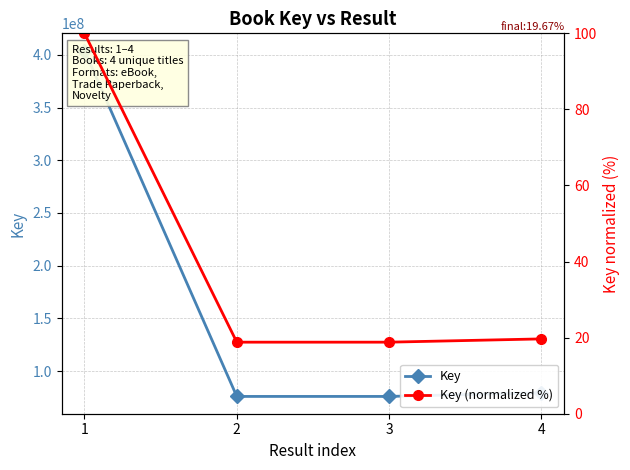

The value of Key (normalized %) at 4 is 19.7. True or false?

True